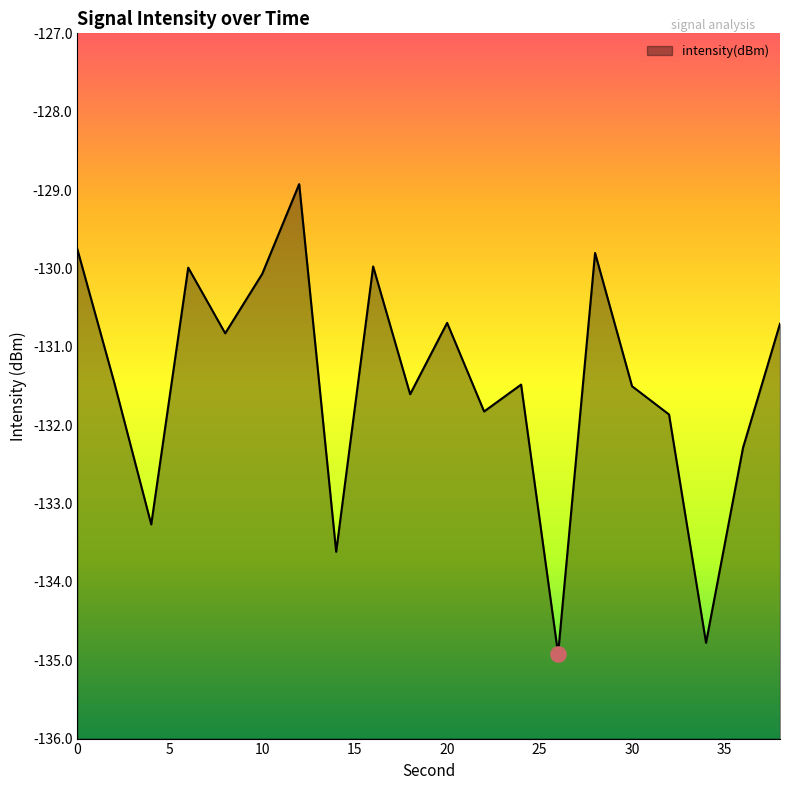

Between 30 and 22, which is larger?

30